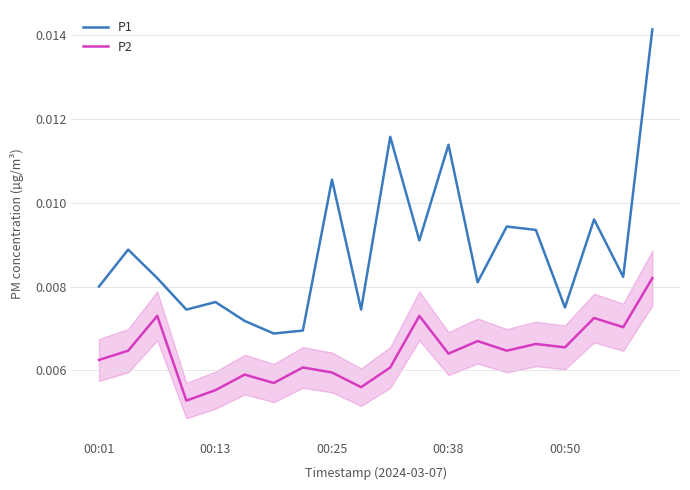

Between 6 and 14, which series saw the biggest shift?

P1